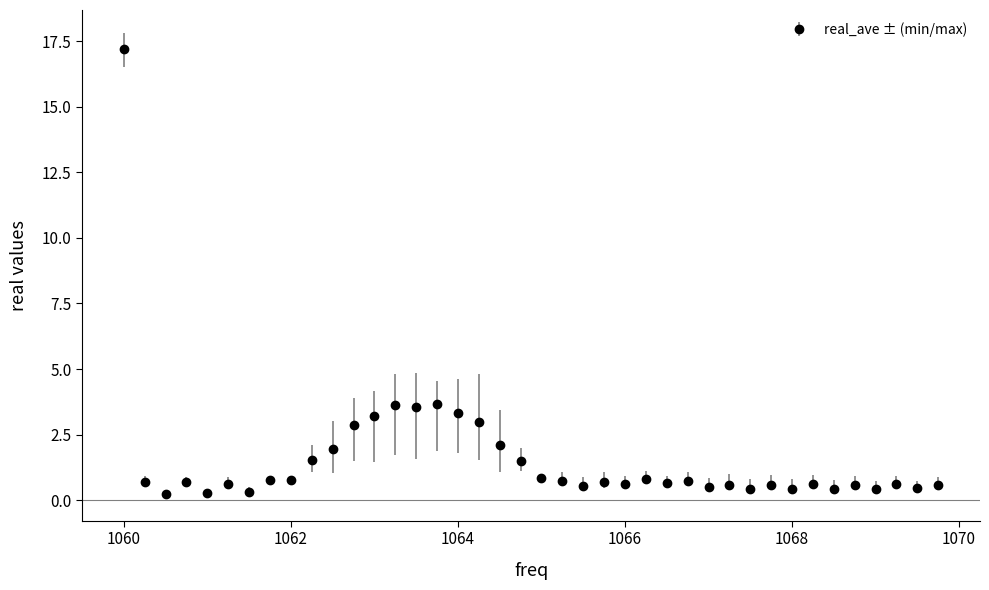

True or false: there are more than 2 points higher than both neighbors.

True